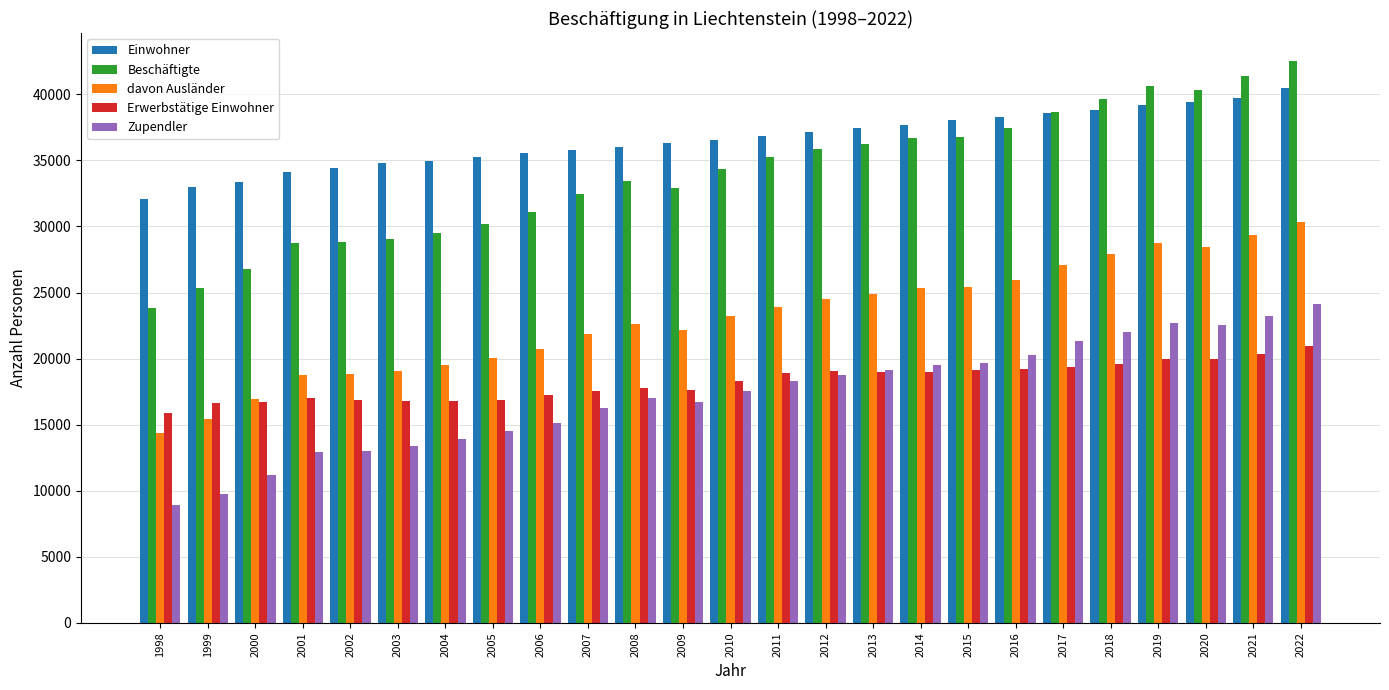

At which category does the chart reach its minimum across all series?

1998